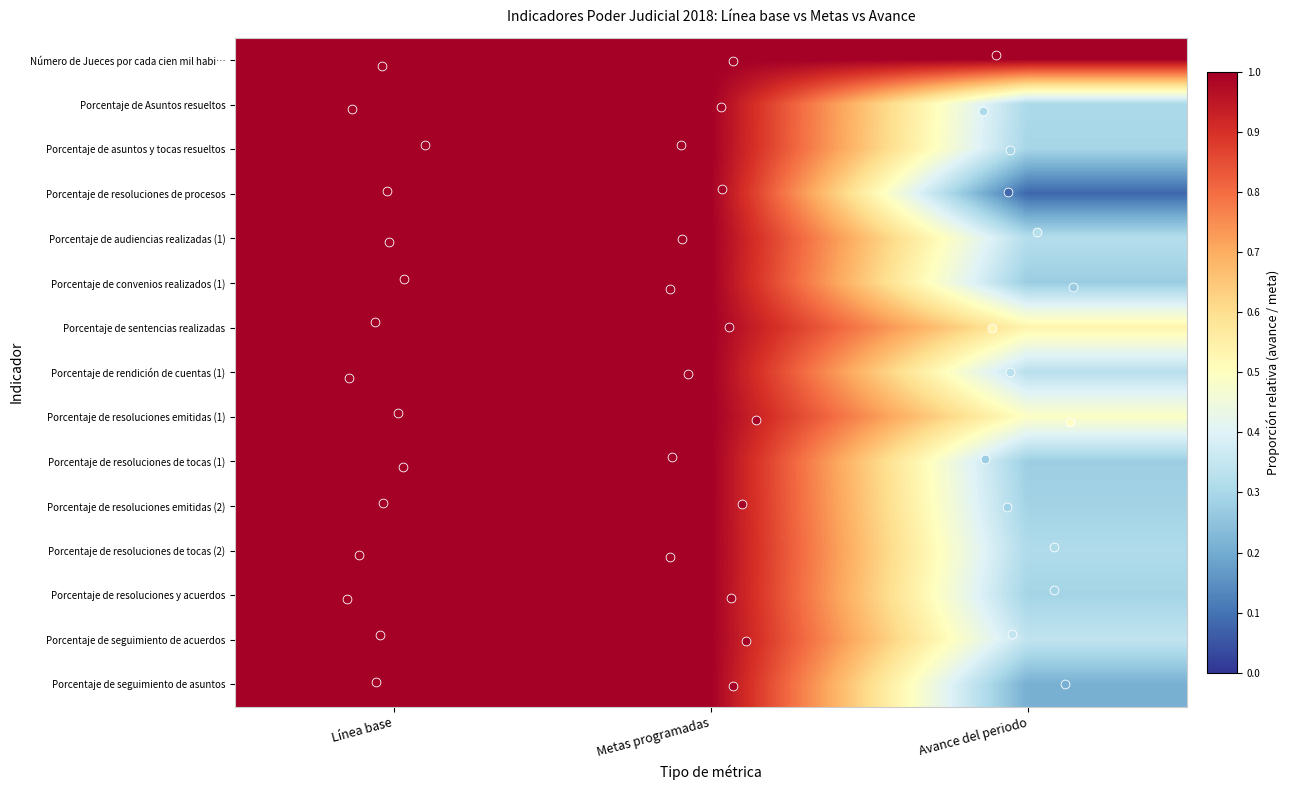

Which series has the largest total across all categories?

Número de Jueces por cada cien mil habi…